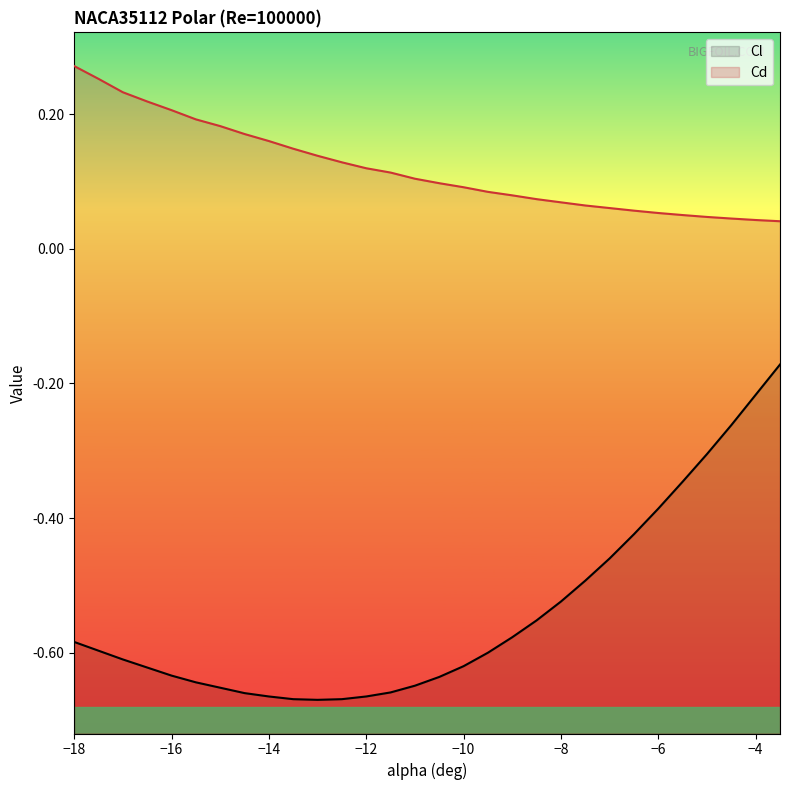

What is the average value of the Cd series?

0.1